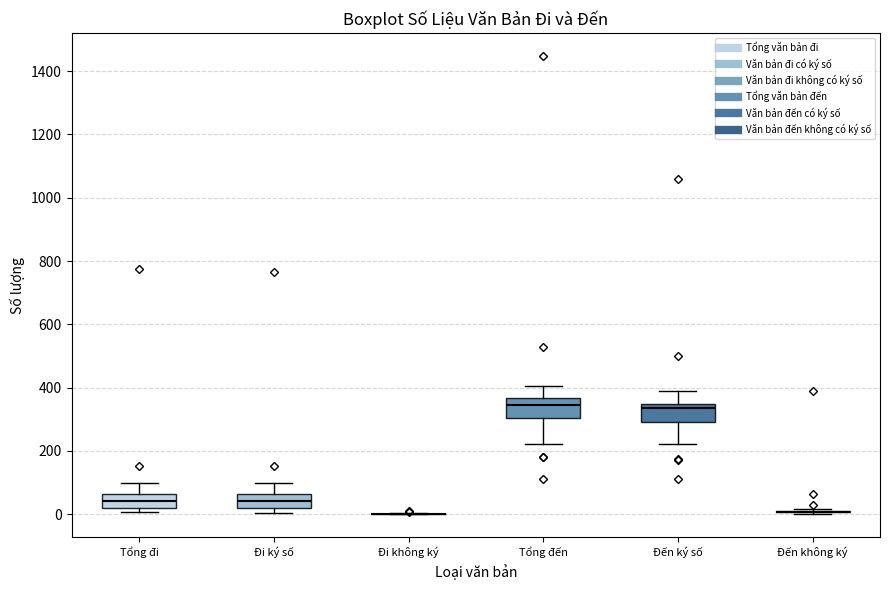

Where is the lower edge of the box for Đi ký số on the y-axis? The values are not printed on the chart, so give them approximately, as read against the axis.

20